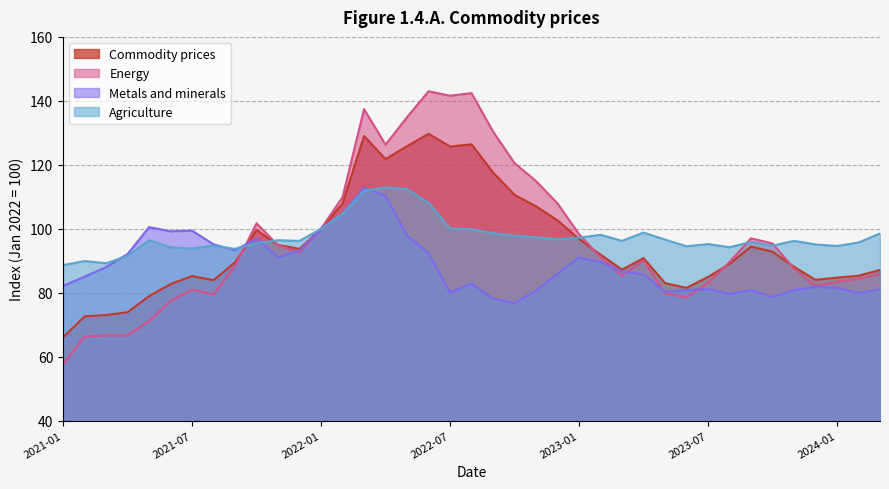

True or false: Energy and Commodity prices intersect in this chart.

True